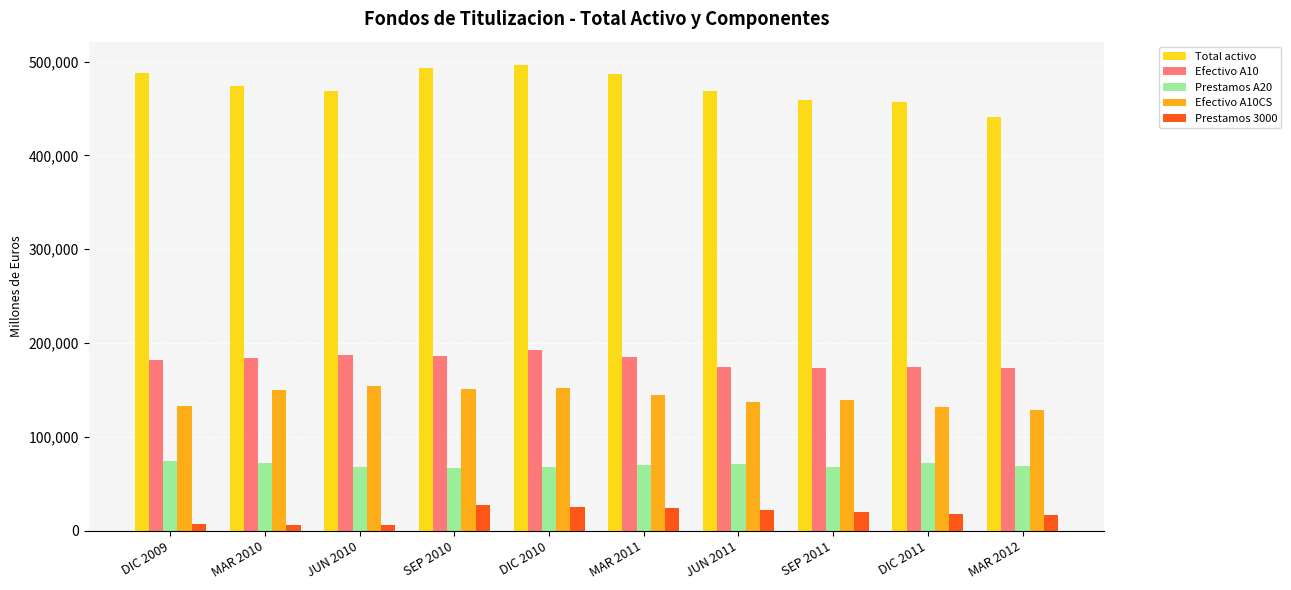

The Prestamos A20 series shows 73923 at DIC 2009. True or false?

True